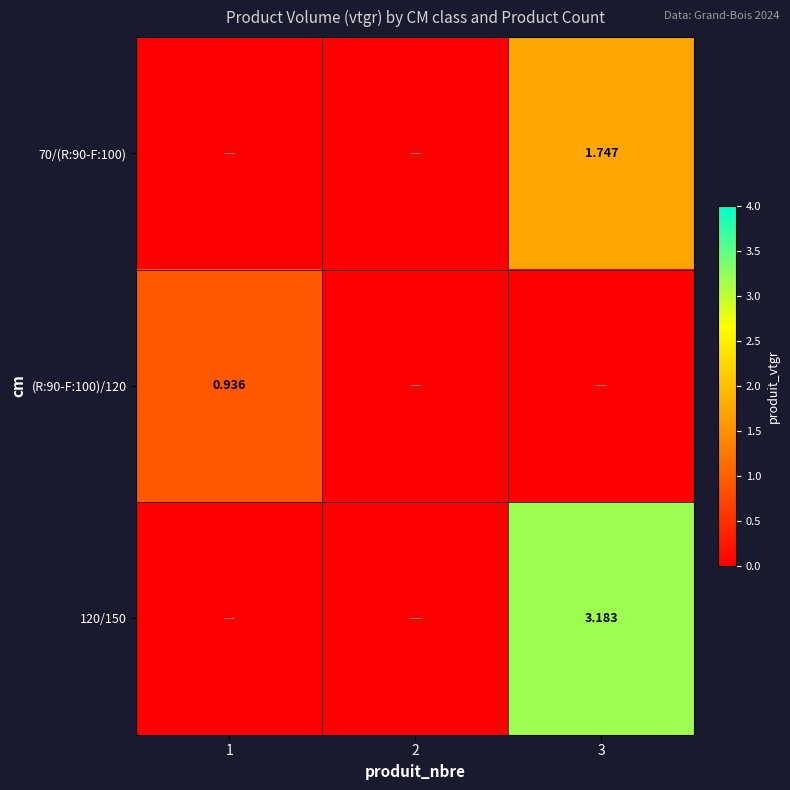

Is the value of (R:90-F:100)/120 at 1 greater than the value of 120/150 at 3?

No